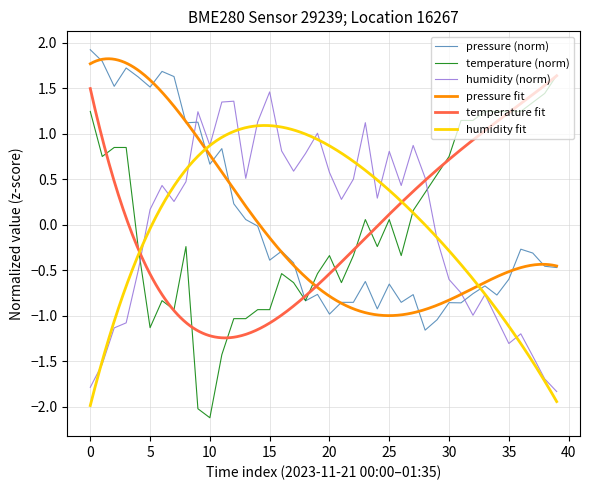

True or false: pressure (norm) and humidity (norm) intersect in this chart.

True